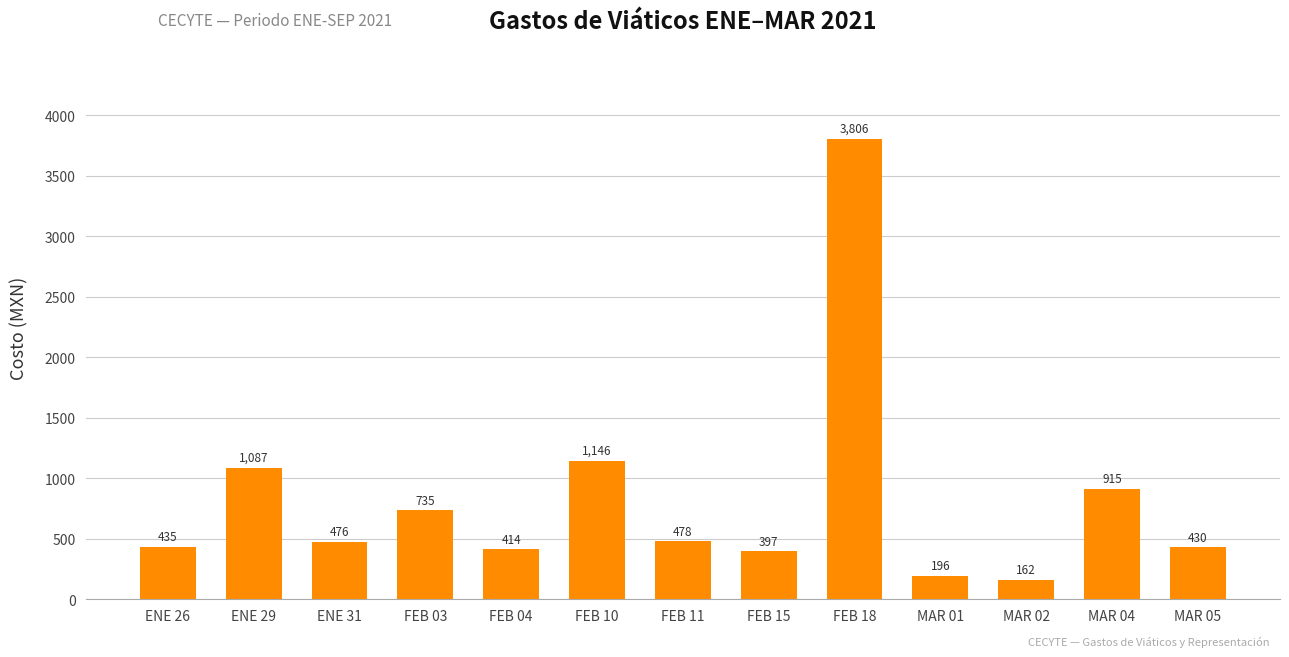

Where does the data first go above 476?

ENE 29